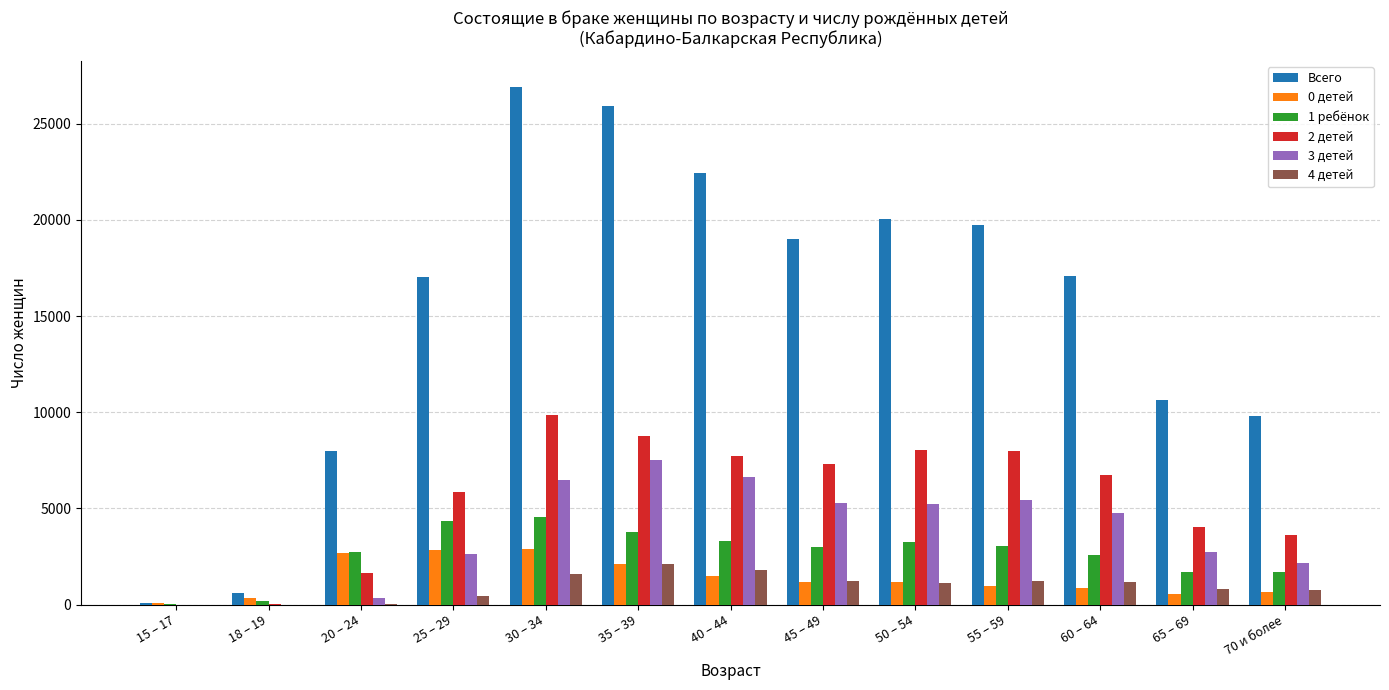

Which series changed the most between 35 – 39 and 40 – 44?

Всего